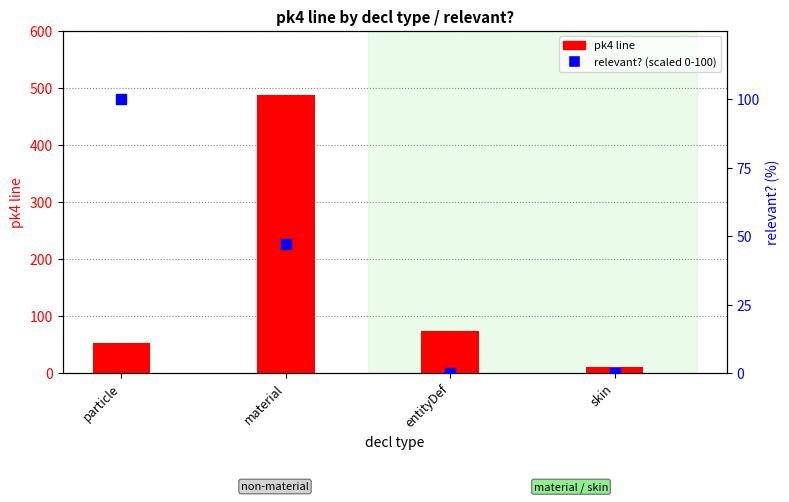

At which category is the sum across all series the highest?

material